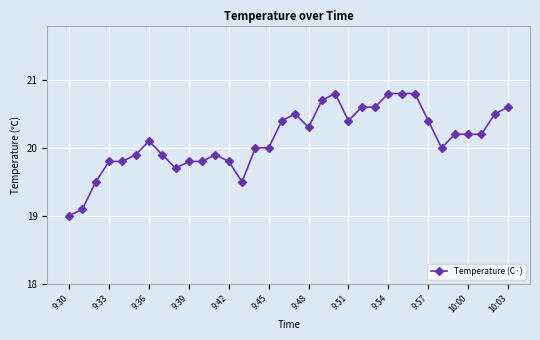

How many categories are shown in the chart?

34